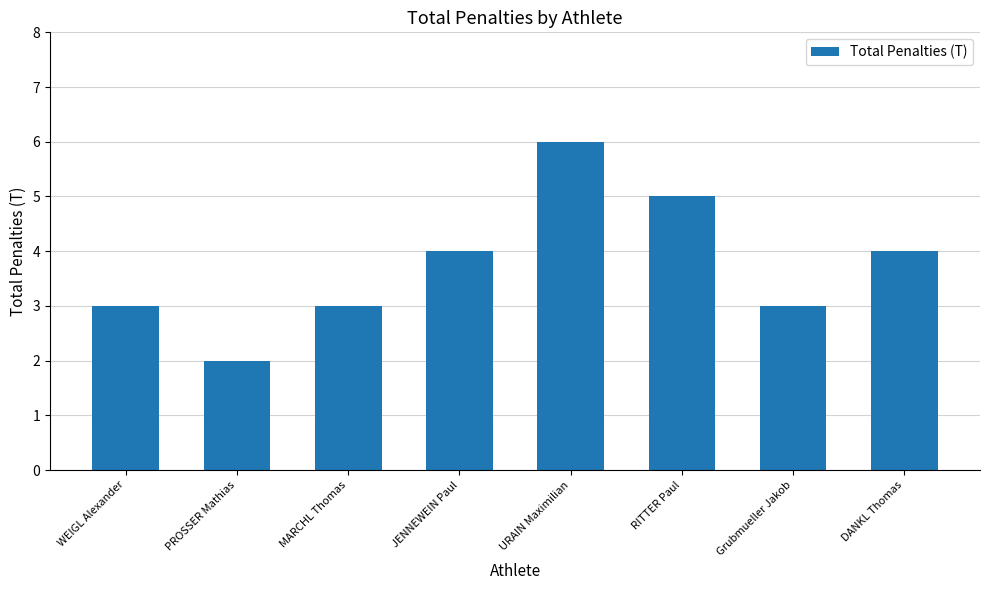

What is the ratio of the value at PROSSER Mathias to the value at URAIN Maximilian?

0.3